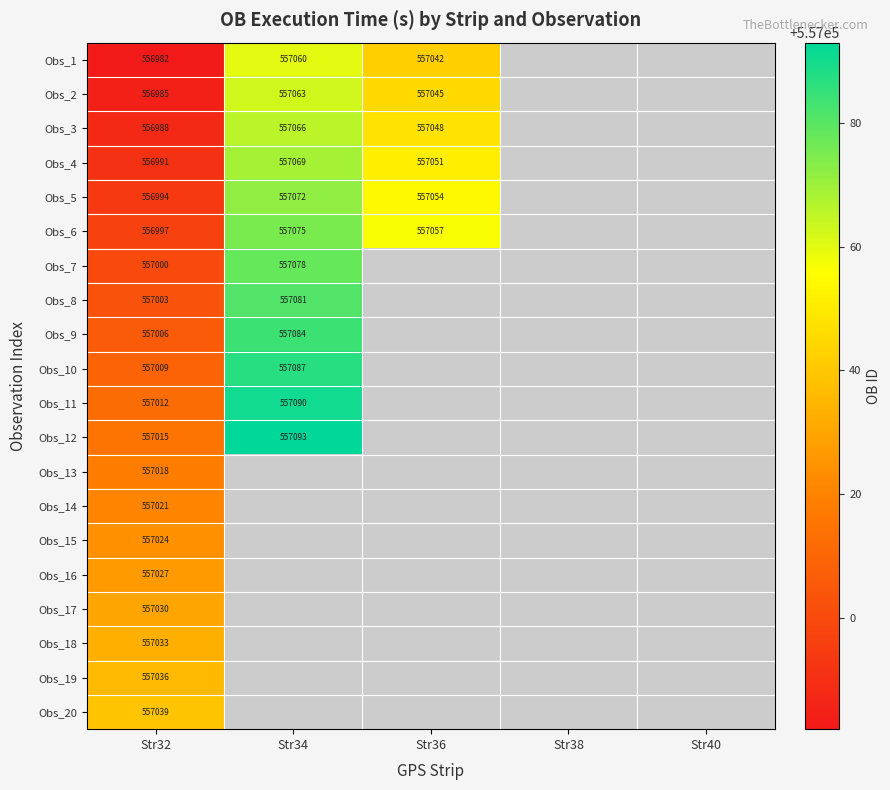

The Obs_4 series shows 556991 at Str32. True or false?

True